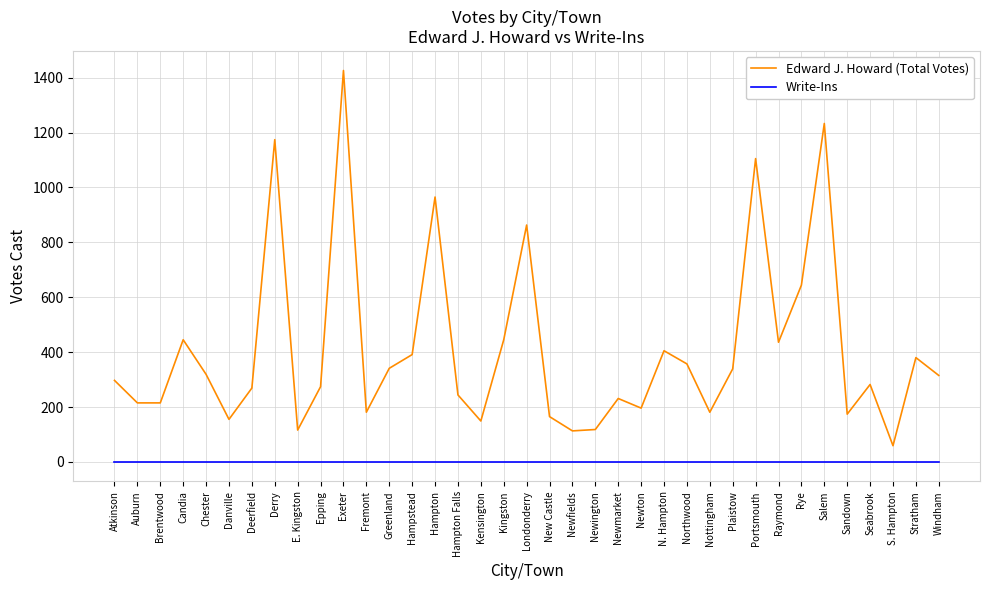

True or false: Write-Ins and Edward J. Howard (Total Votes) intersect in this chart.

False